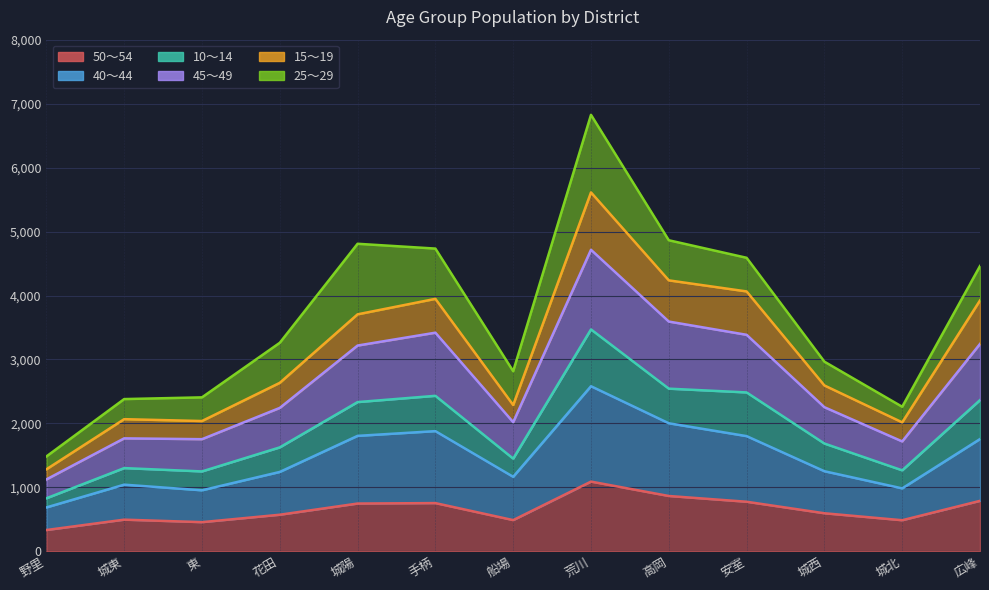

True or false: 45～49 and 50～54 cross at least once.

False